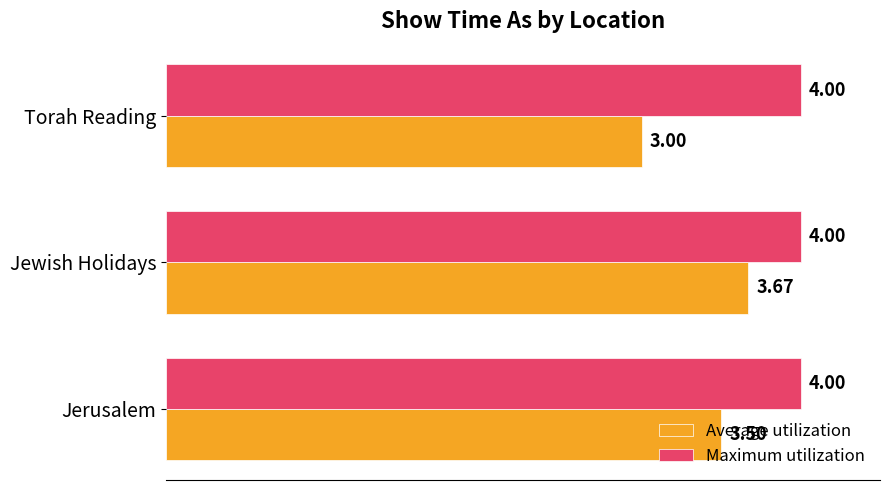

What is the total value across all series at Torah Reading?

7.0